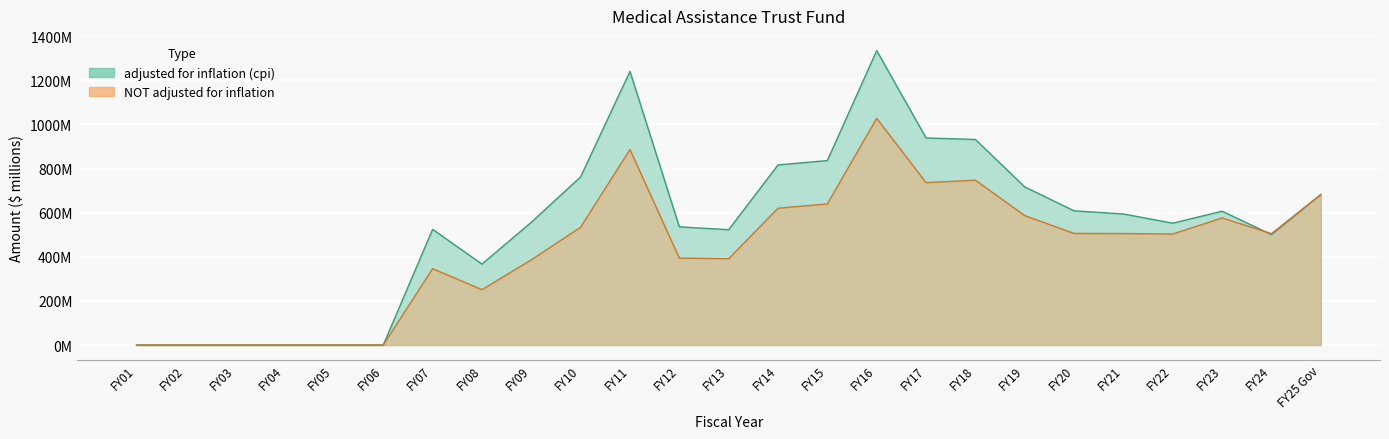

Rank the series by their average value, from highest to lowest.

adjusted for inflation (cpi), NOT adjusted for inflation